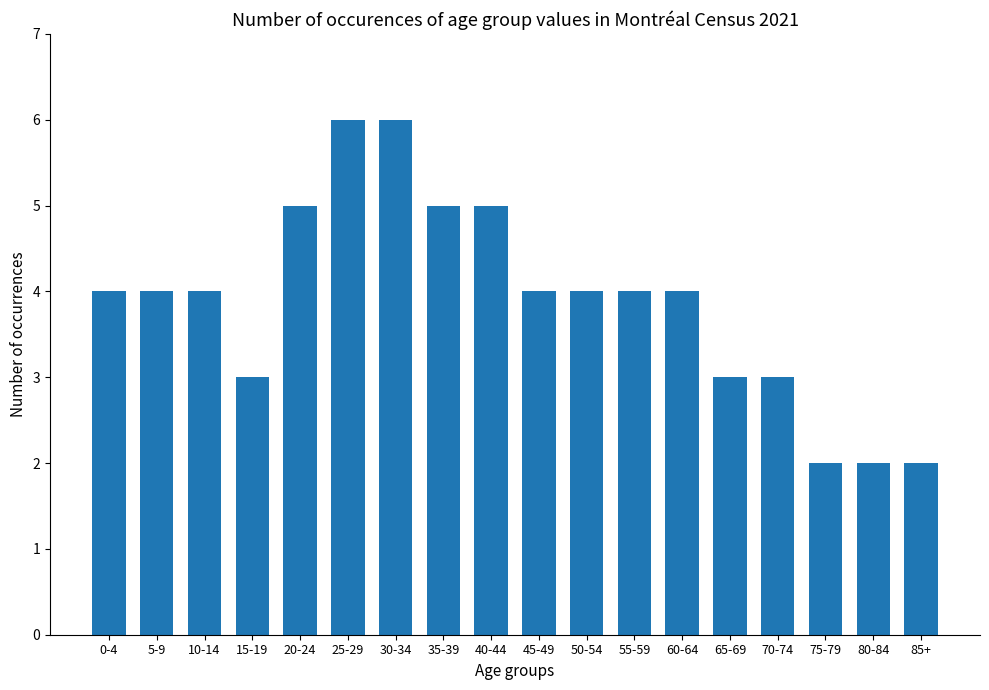

Reading left to right, transcribe all the data shown in this chart.

0-4=4	5-9=4	10-14=4	15-19=3	20-24=5	25-29=6	30-34=6	35-39=5	40-44=5	45-49=4	50-54=4	55-59=4	60-64=4	65-69=3	70-74=3	75-79=2	80-84=2	85+=2